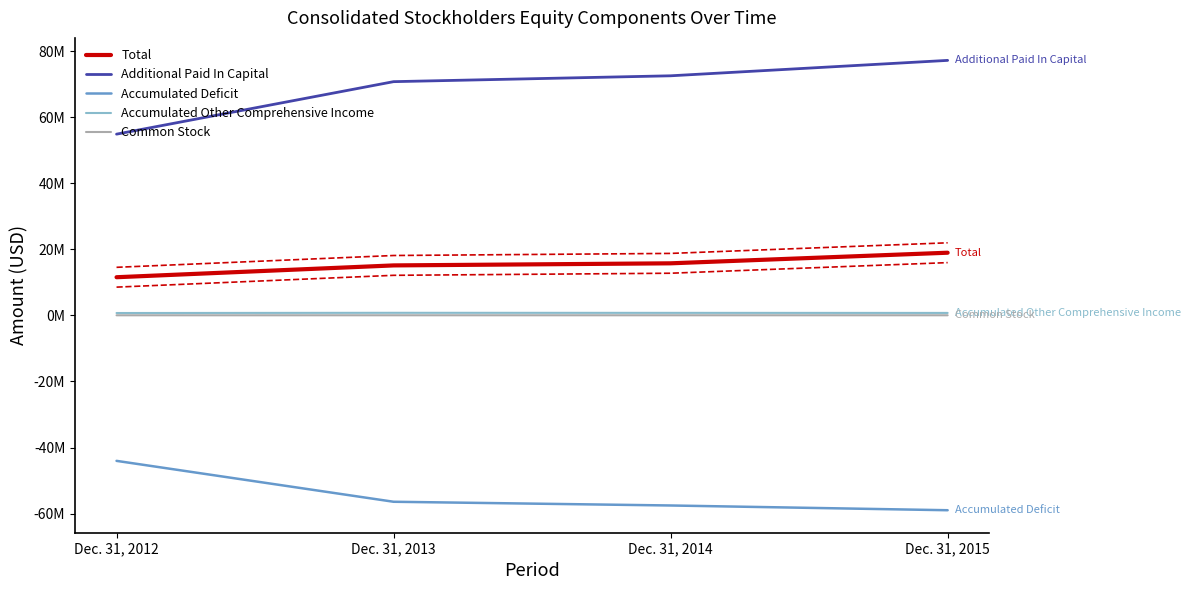

True or false: Total and Accumulated Other Comprehensive Income intersect in this chart.

False